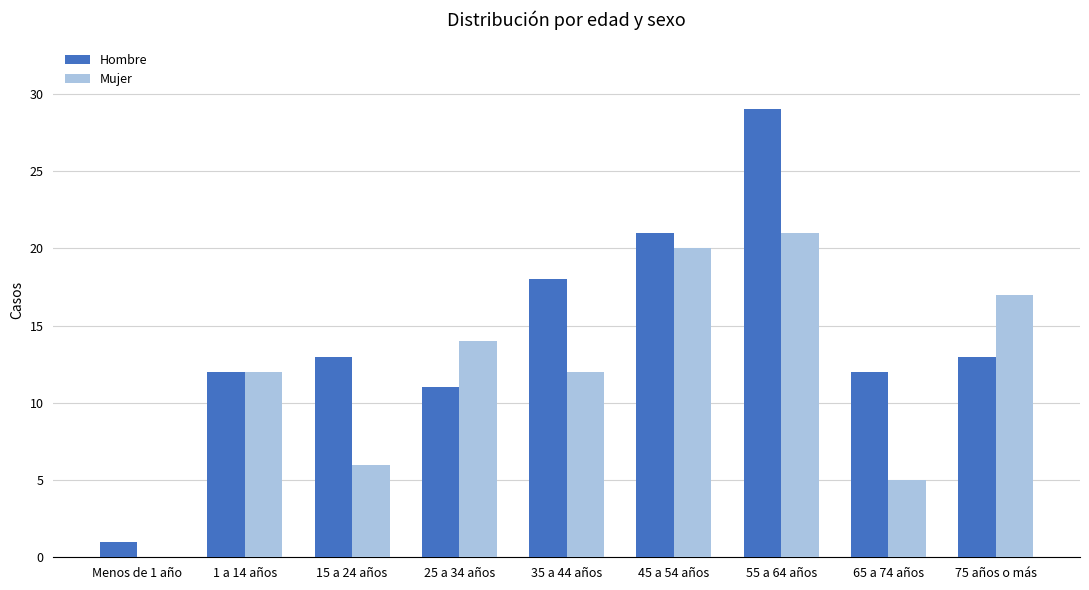

Reading left to right, extract all data points from this chart.

Hombre: 1	12	13	11	18	21	29	12	13
Mujer: 0	12	6	14	12	20	21	5	17